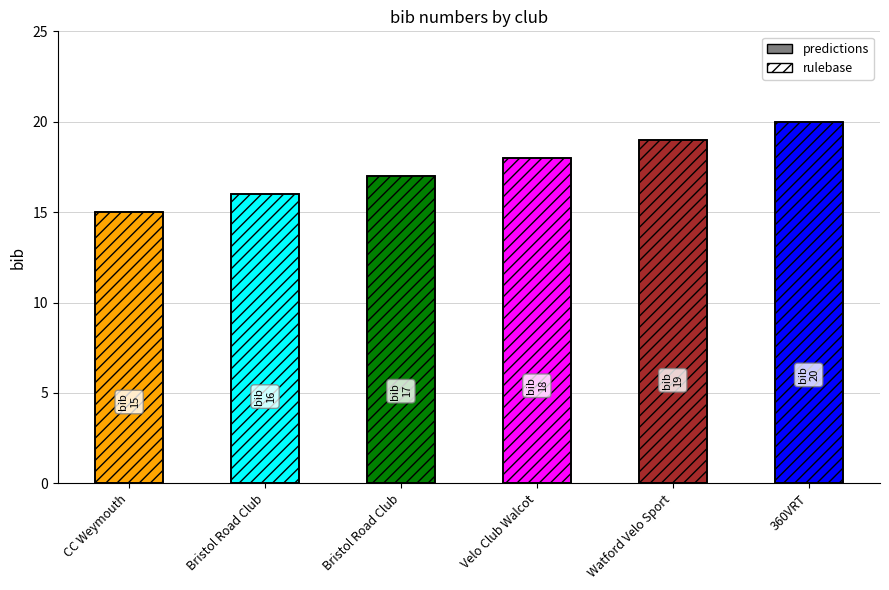

List the labels in order of value, smallest first.

CC Weymouth, Bristol Road Club, Bristol Road Club, Velo Club Walcot, Watford Velo Sport, 360VRT